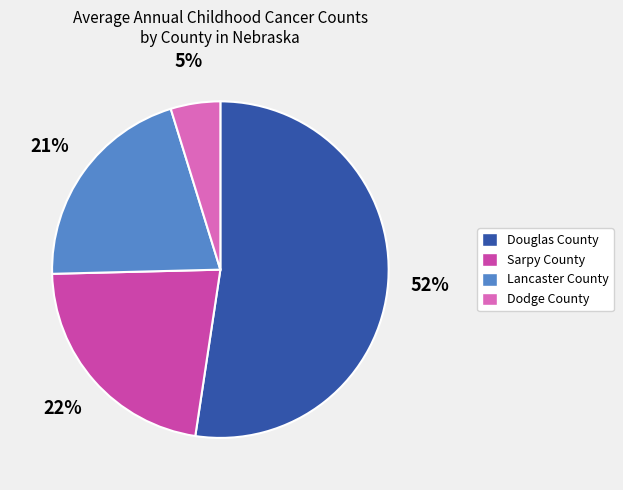

To the nearest percent, what is the average slice percentage?

25%